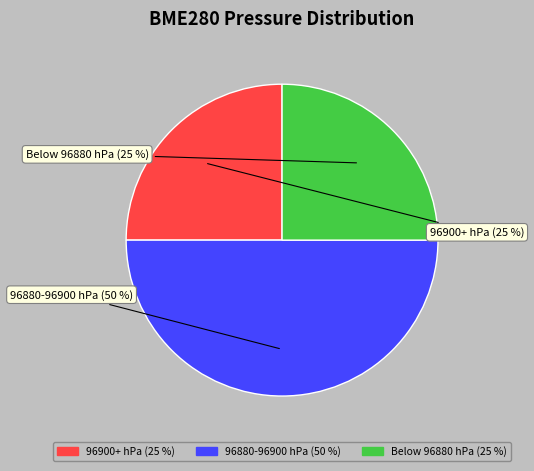

To the nearest percent, what is the difference between the largest and smallest slice percentages?

25%